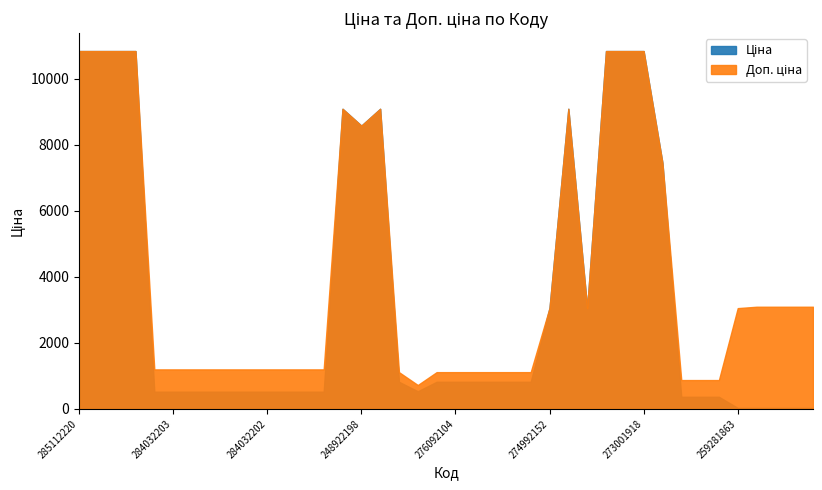

At which label does Ціна first exceed 822?

285112220